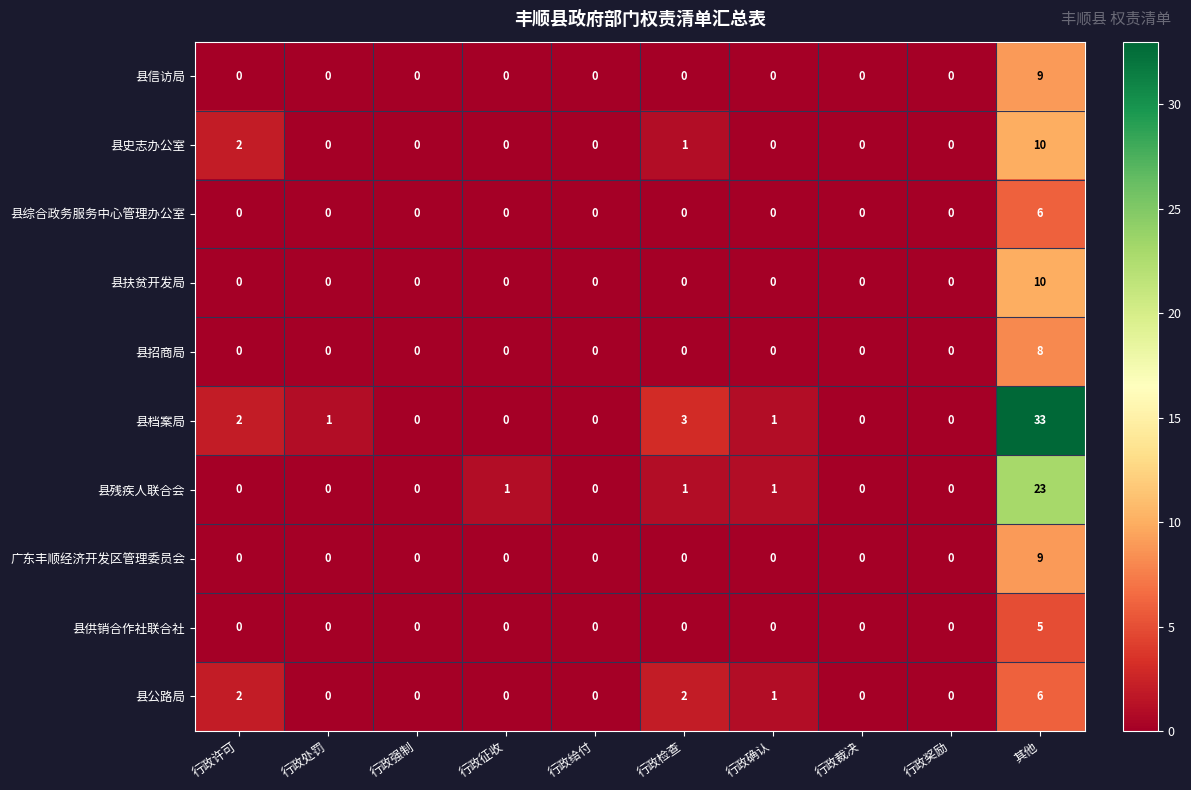

At which category is the sum across all series the highest?

其他